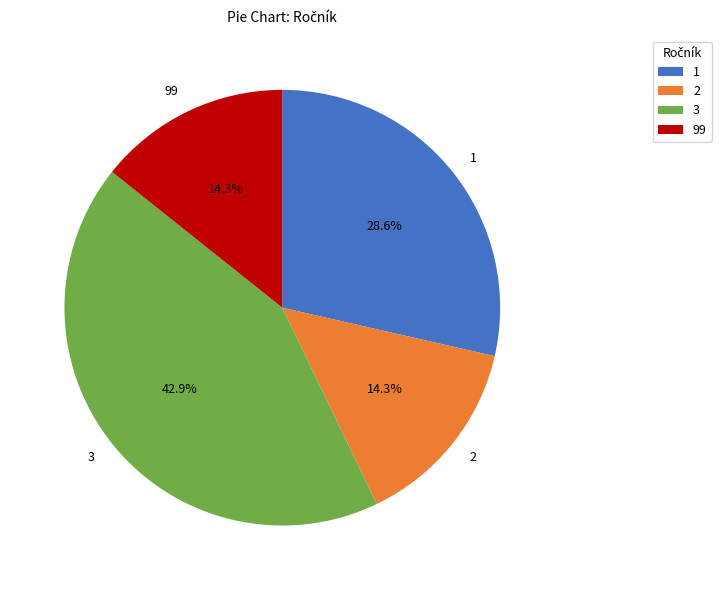

What is the largest slice in the pie chart?

3